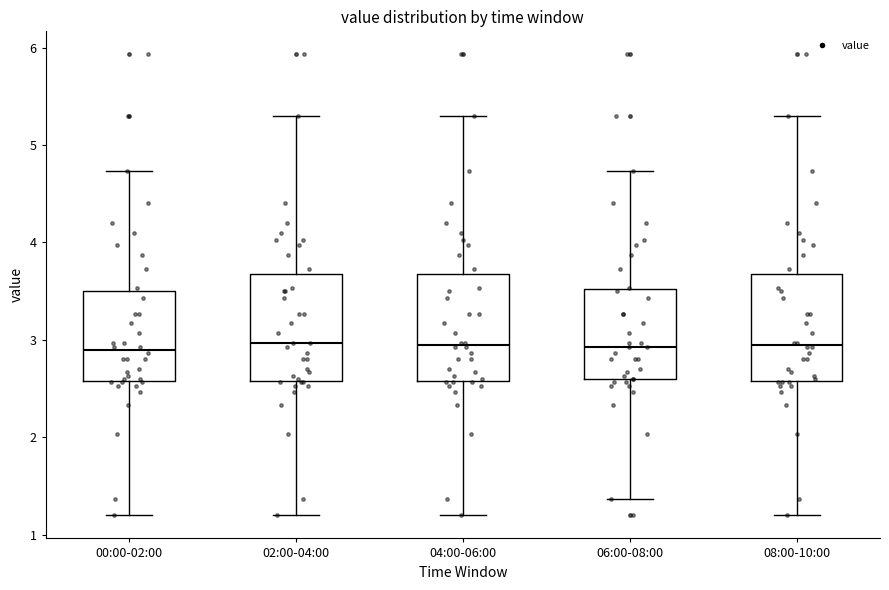

Where does the lower whisker of the box for 00:00-02:00 end on the y-axis? The values are not printed on the chart, so give them approximately, as read against the axis.

1.2